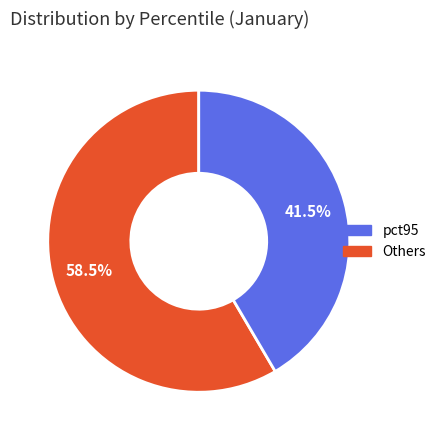

Is there any slice that represents more than half of the pie?

Yes